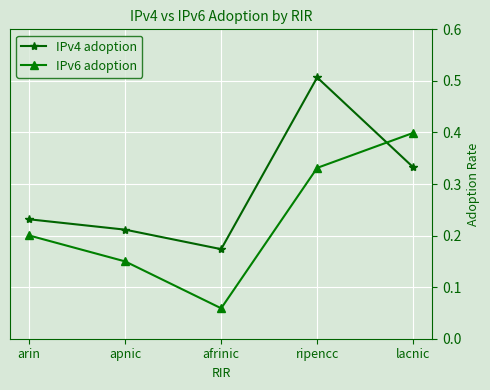

What position from the right is ripencc?

2